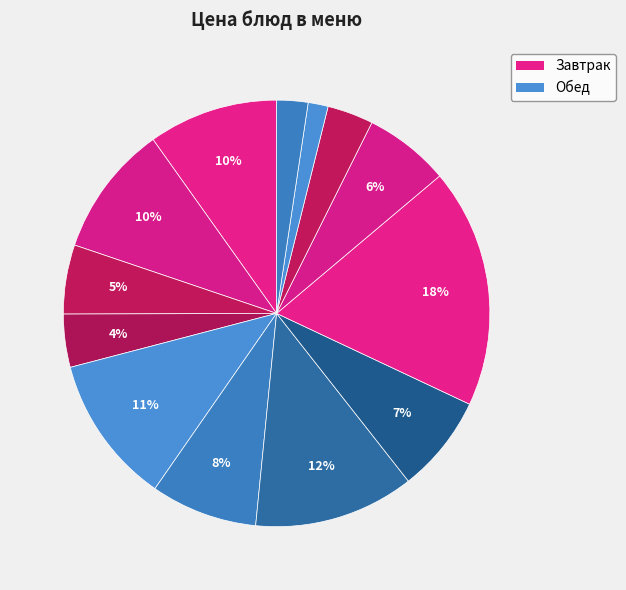

How many slices are in this pie chart?

13